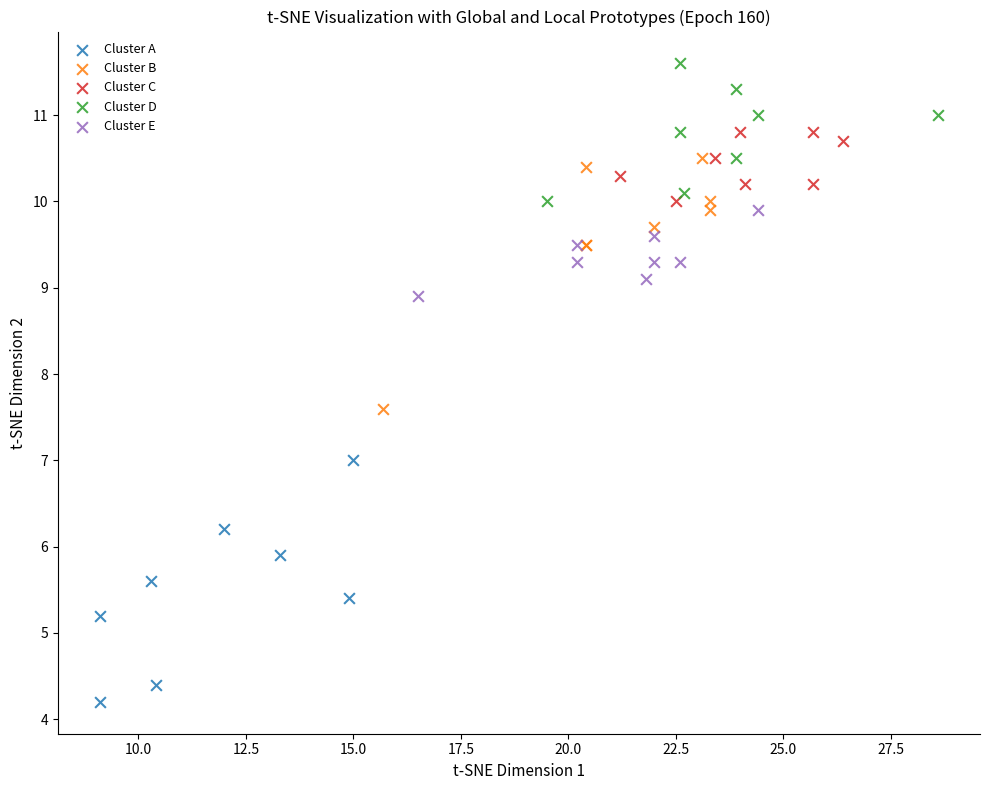

Which series contains the lowest Y value?

Cluster A